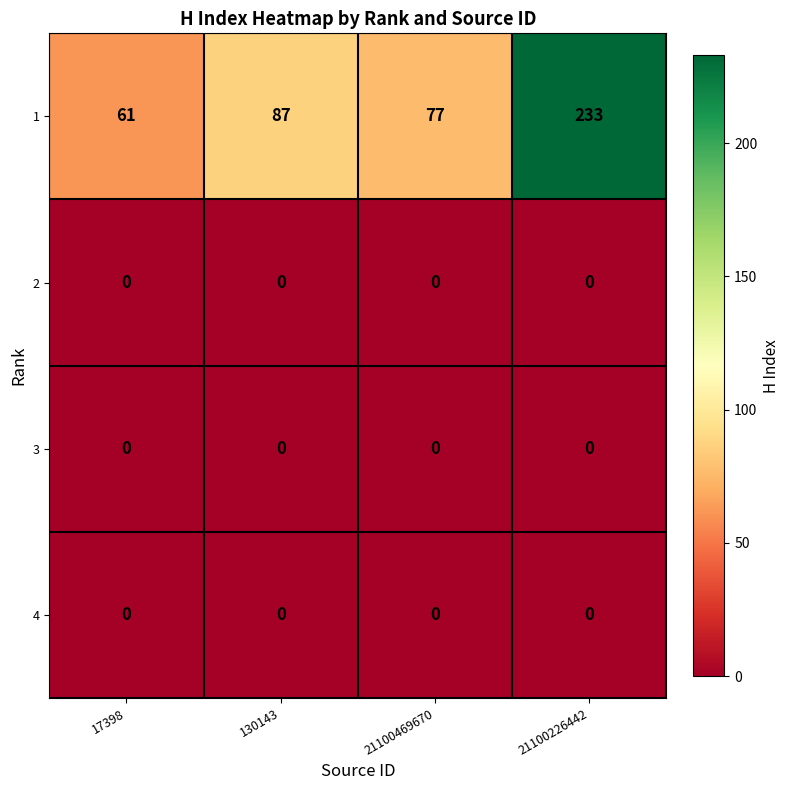

At which label is 1 closest to 147?

130143